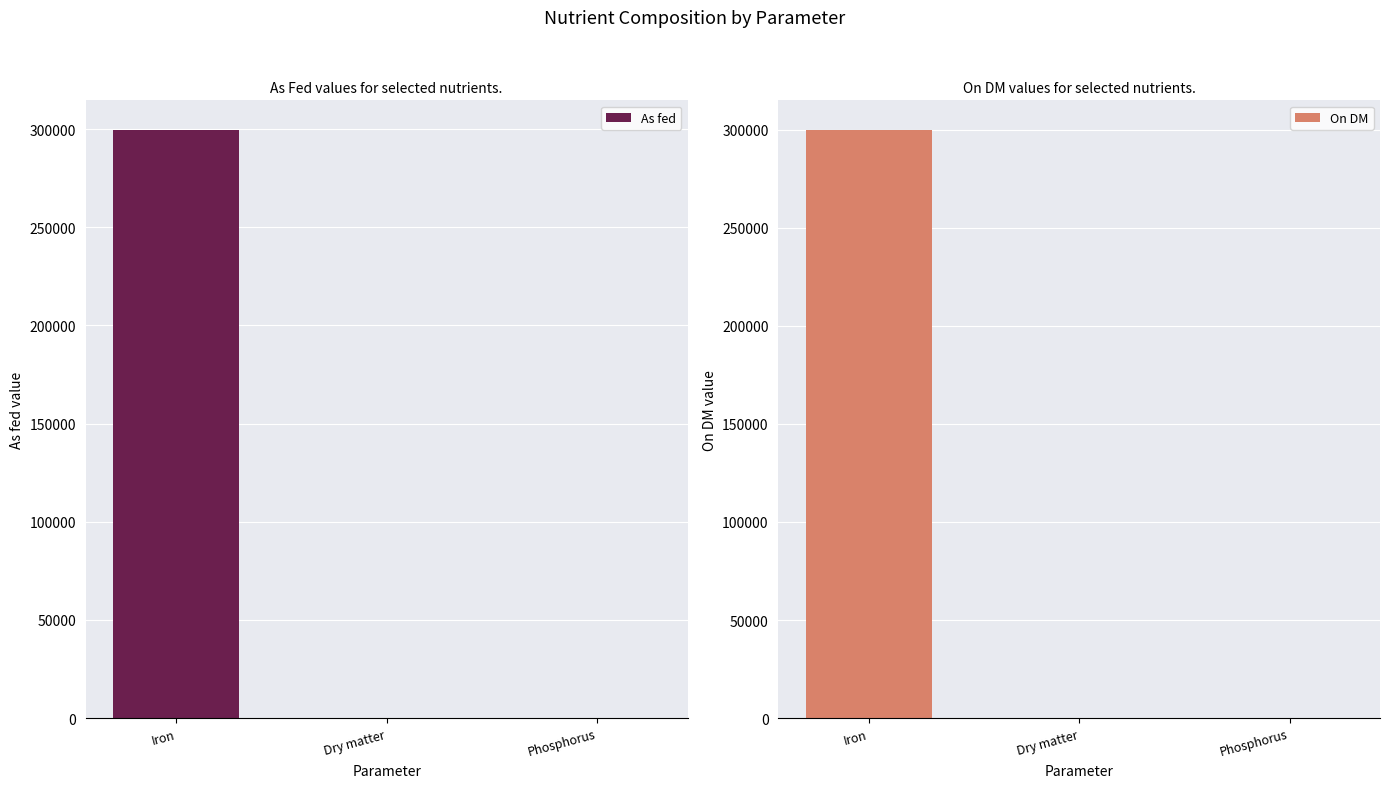

List the labels in order of As fed value, largest first.

Iron, Phosphorus, Dry matter